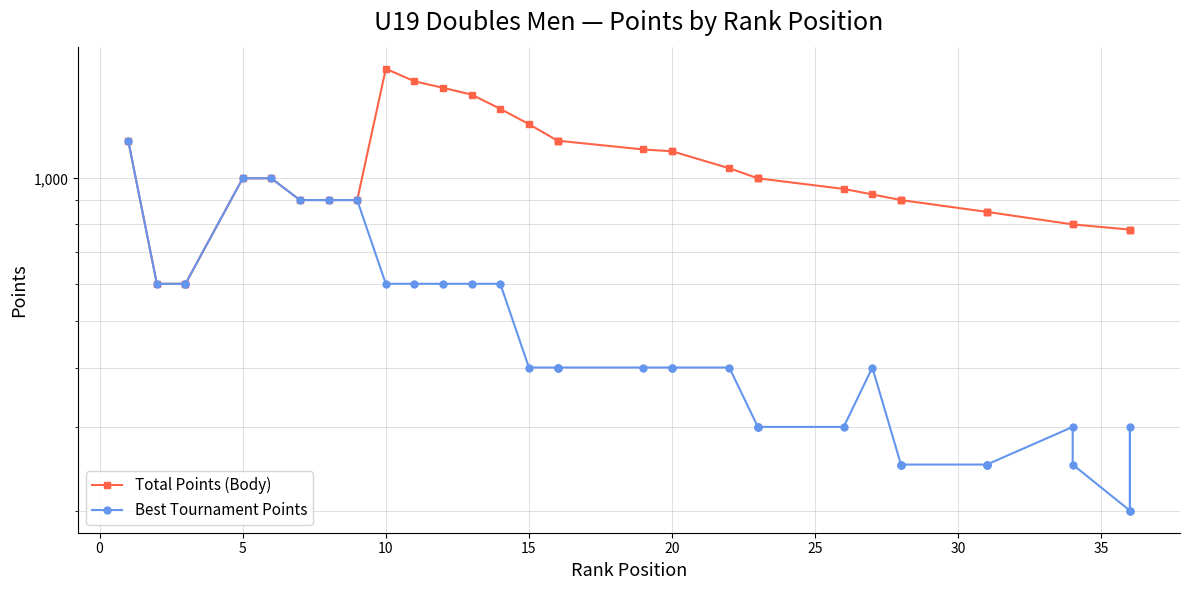

The value of Best Tournament Points at 25 is 86. True or false?

False